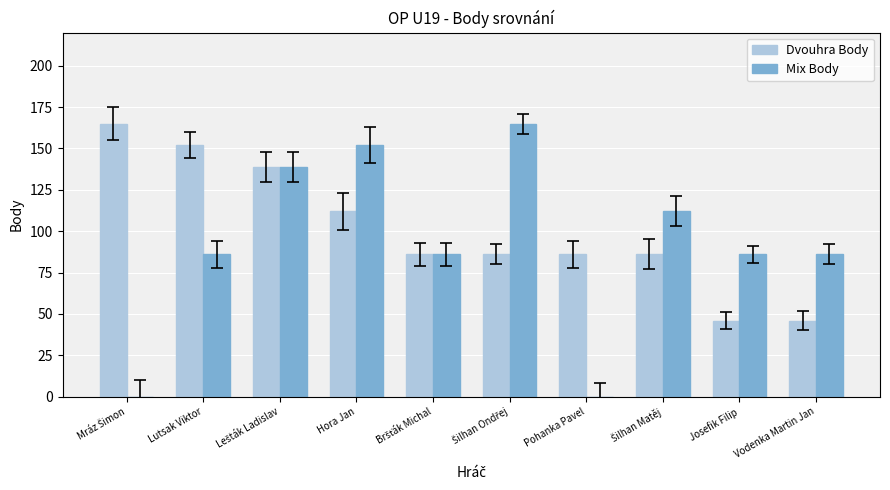

How many distinct data groups are displayed?

2